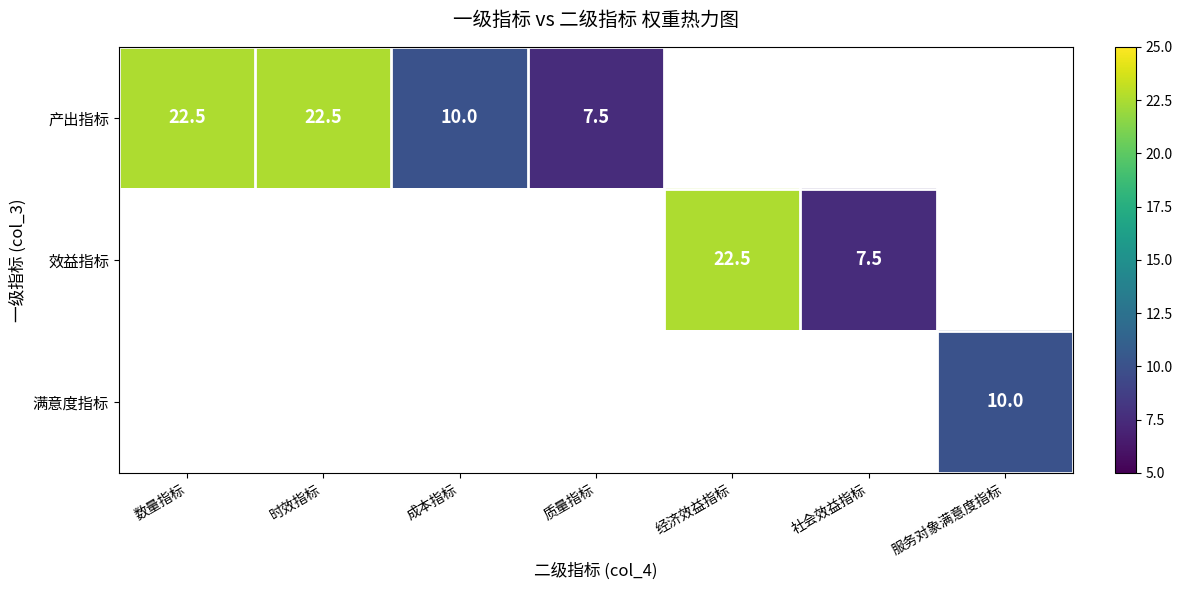

Count the number of categories in the chart.

7